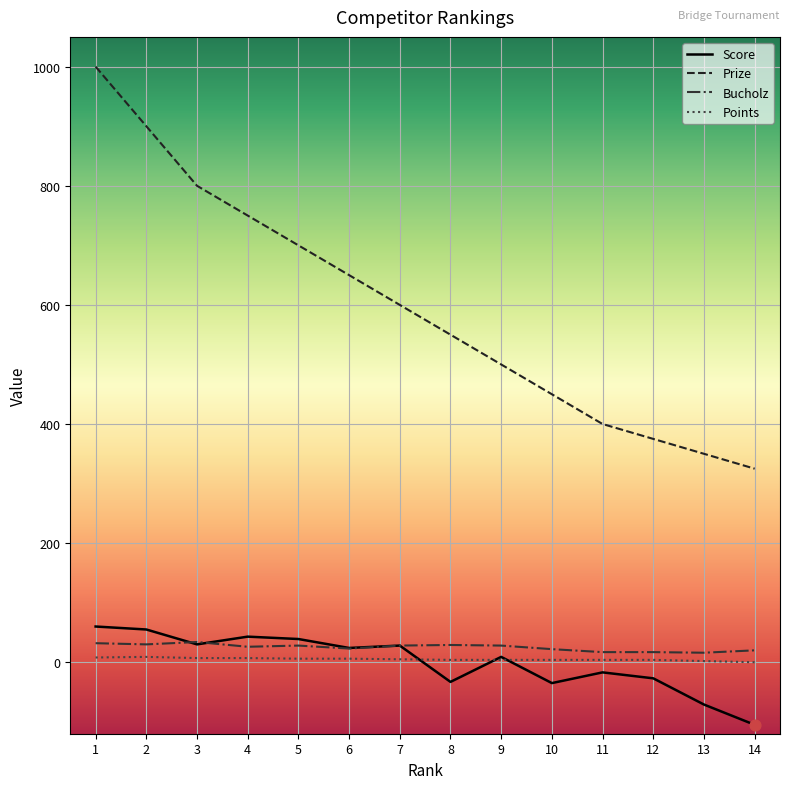

At how many categories does at least one series exceed 232?

14